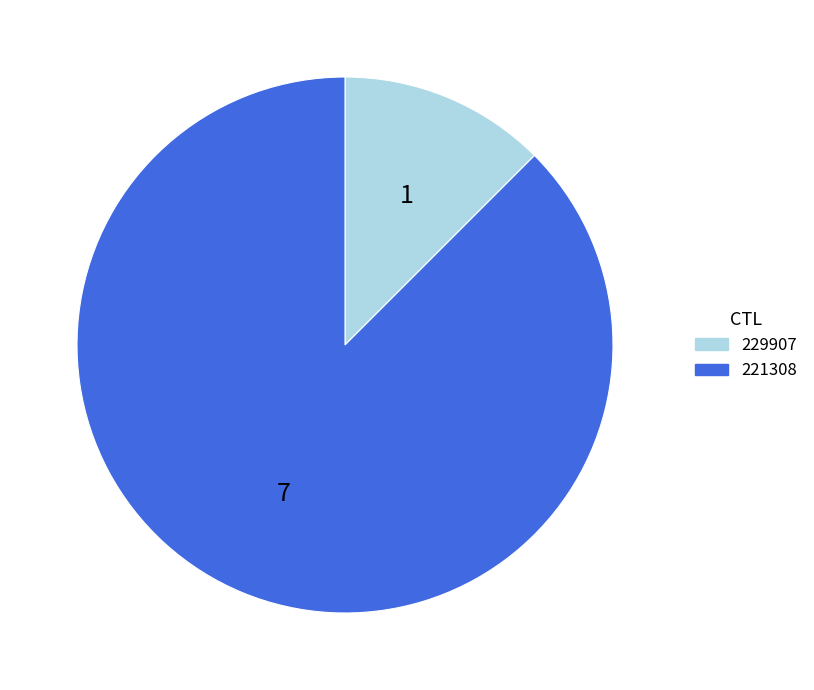

True or false: 221308 accounts for 81% of the total.

False